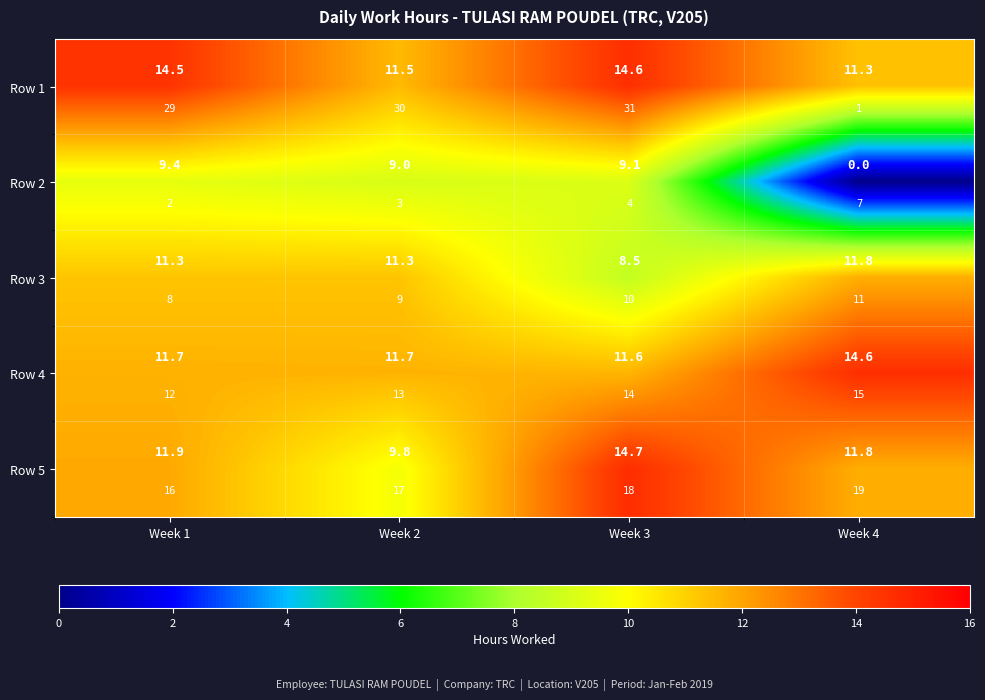

Rank the categories by Row 2 value from highest to lowest.

Week 1, Week 3, Week 2, Week 4